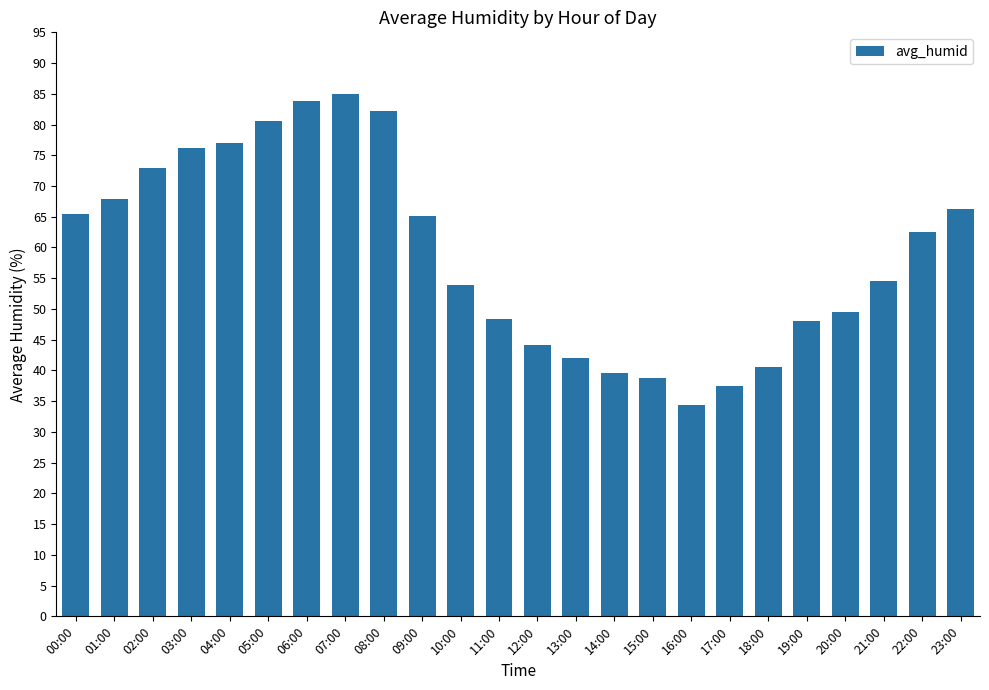

How many data points are less than 62?

12